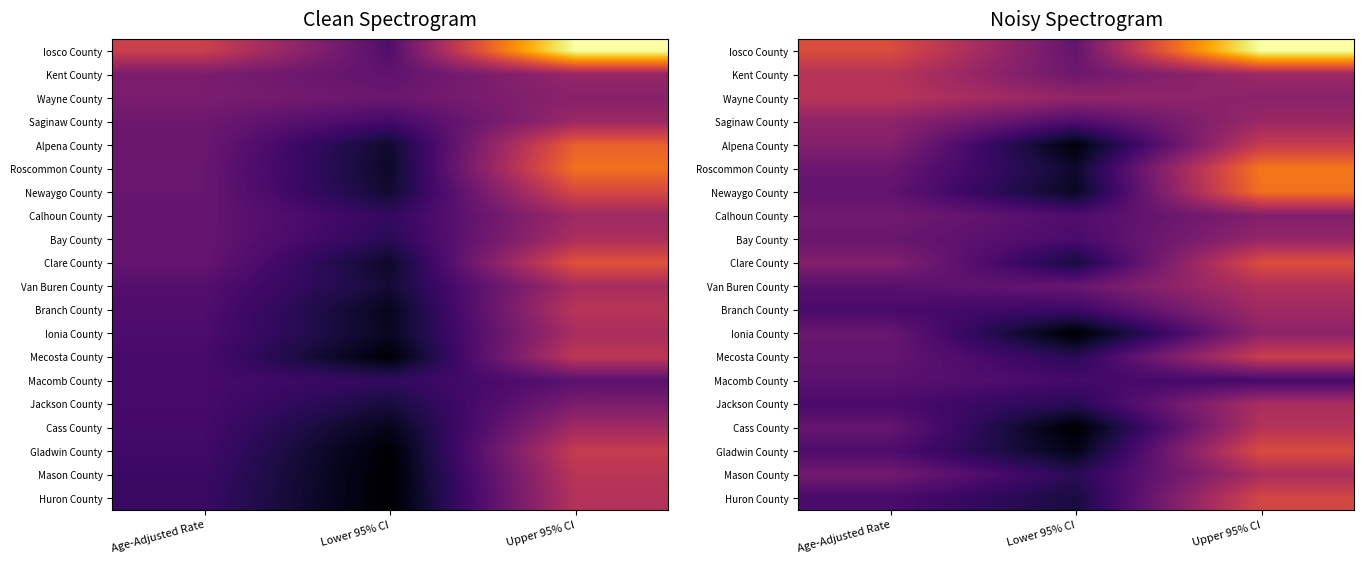

Which has a higher value, Age-Adjusted Rate or Upper 95% CI?

Upper 95% CI